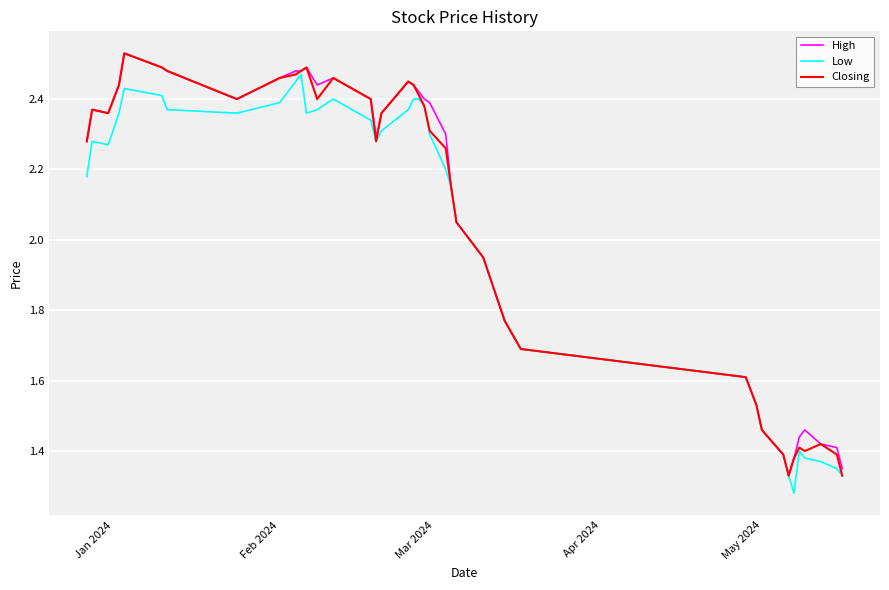

How many lines are shown in the chart?

3